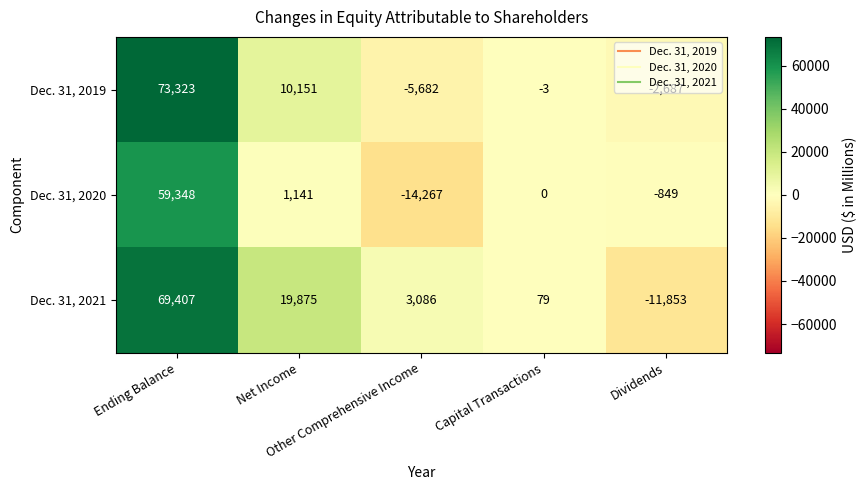

What is the total value across all series at Capital Transactions?

76